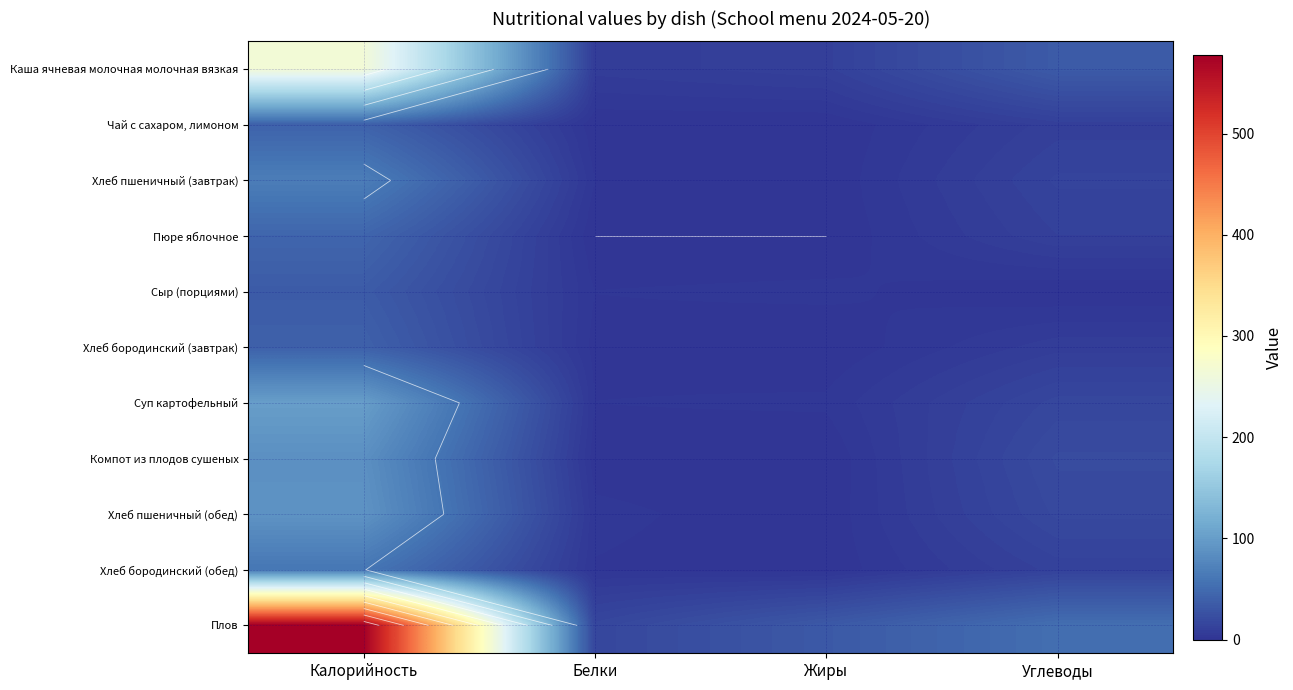

Rank the categories by Суп картофельный value from lowest to highest.

Белки, Жиры, Углеводы, Калорийность